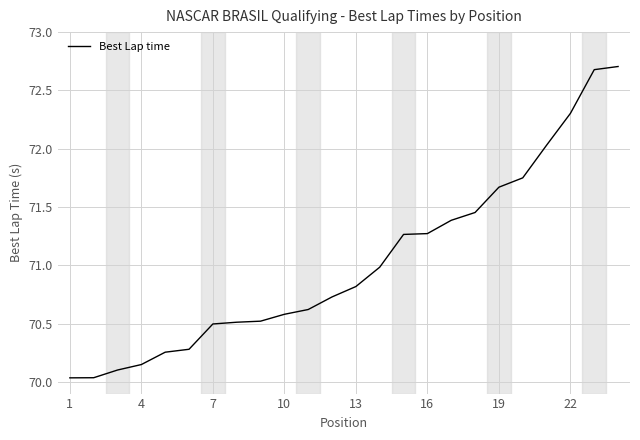

What is the difference between the maximum and minimum values?

2.7